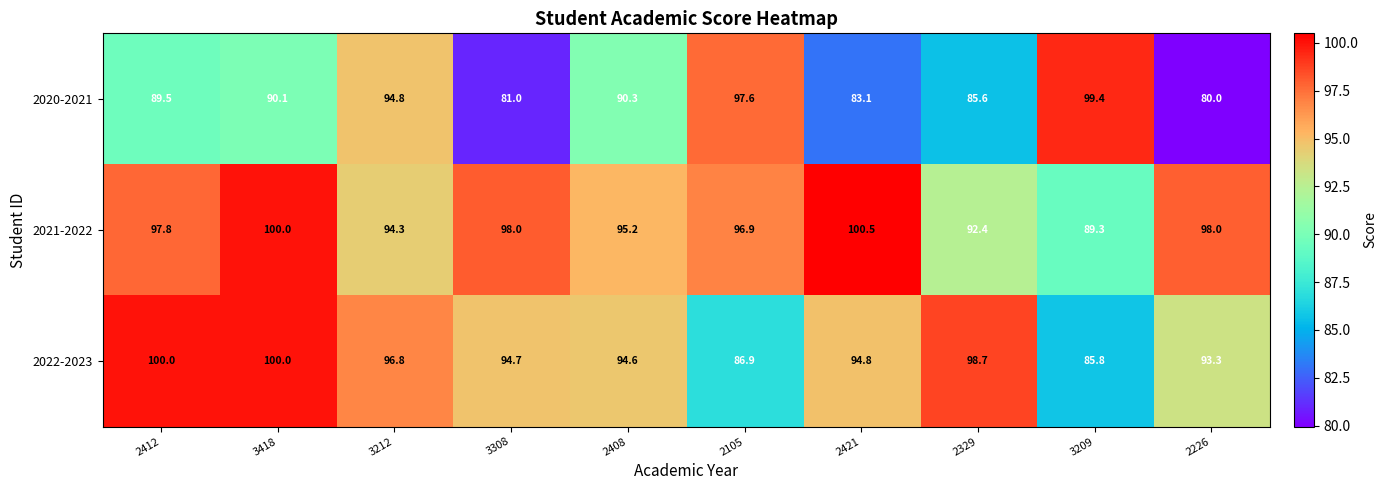

Where is 2021-2022 nearest to the value 94?

3212